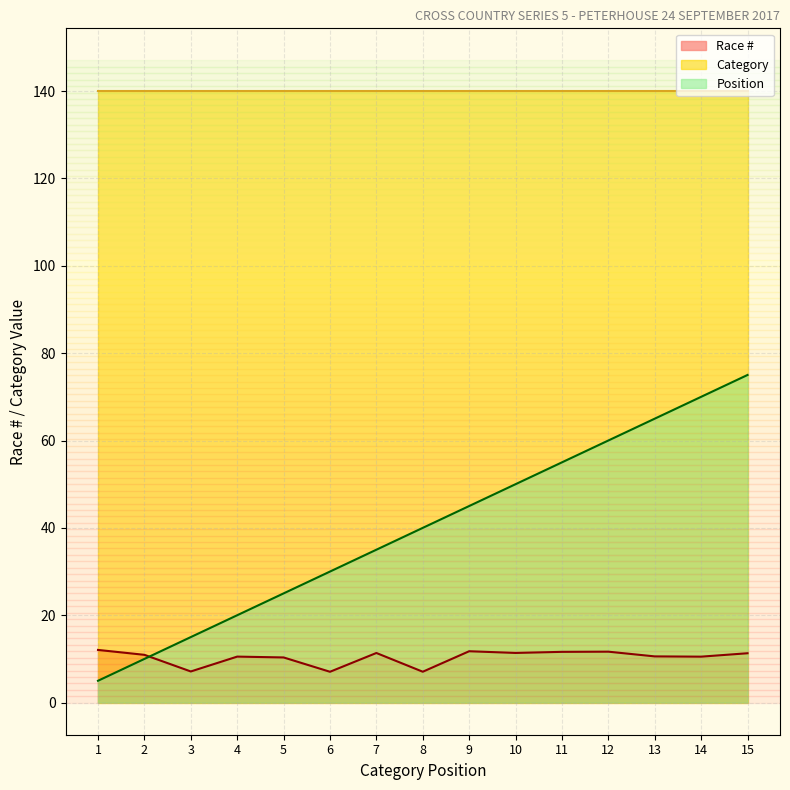

Which series has the largest range (max minus min)?

Position